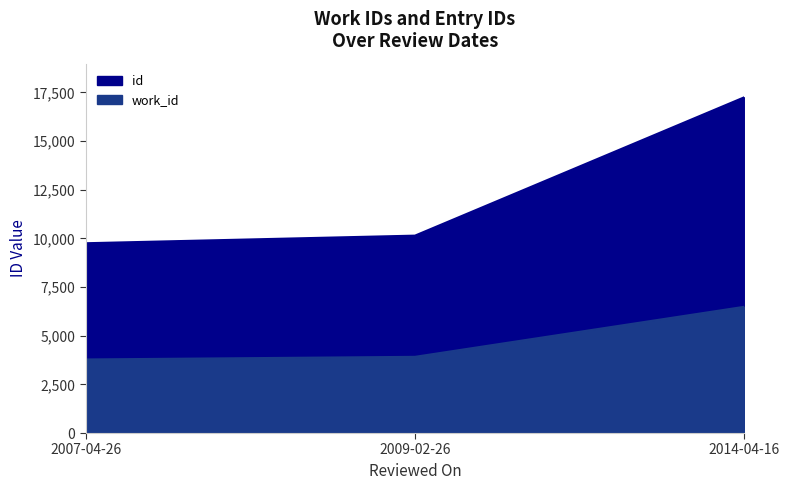

Which series changed the most between 2009-02-26 and 2014-04-16?

id